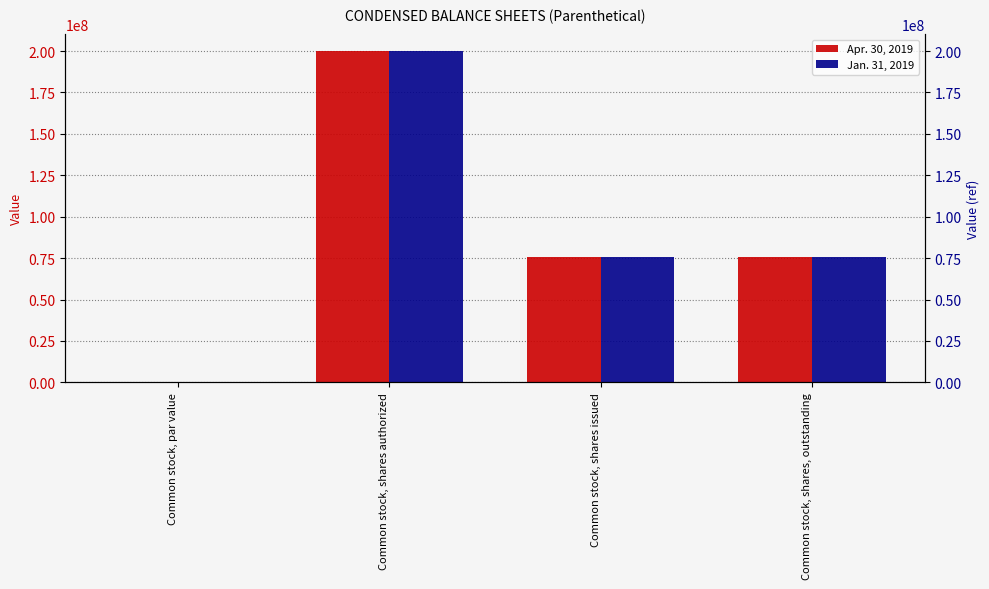

What is the difference between the maximum and minimum values in the Jan. 31, 2019 series?

200000000.0